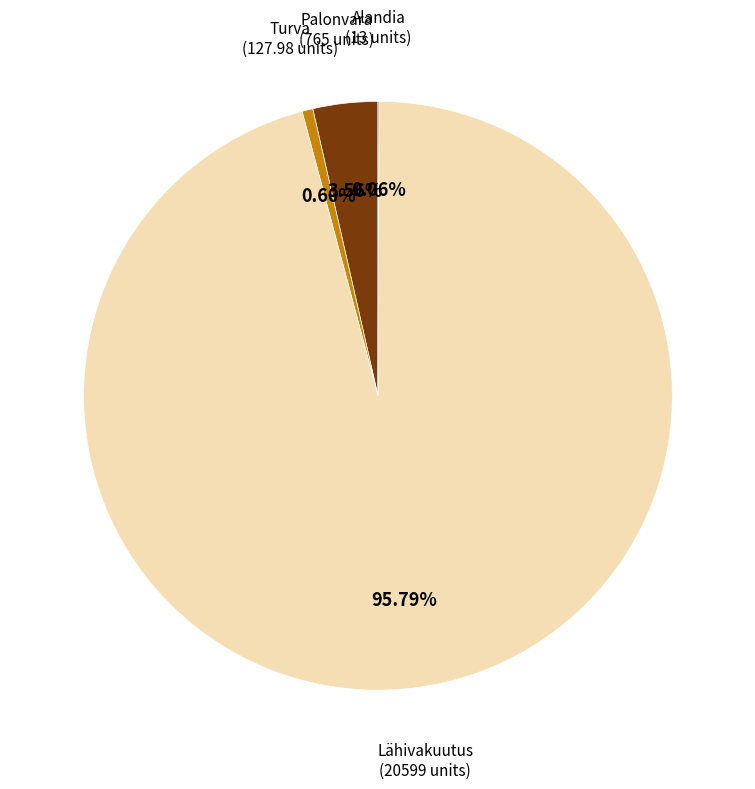

Is there a majority slice in this chart?

Yes